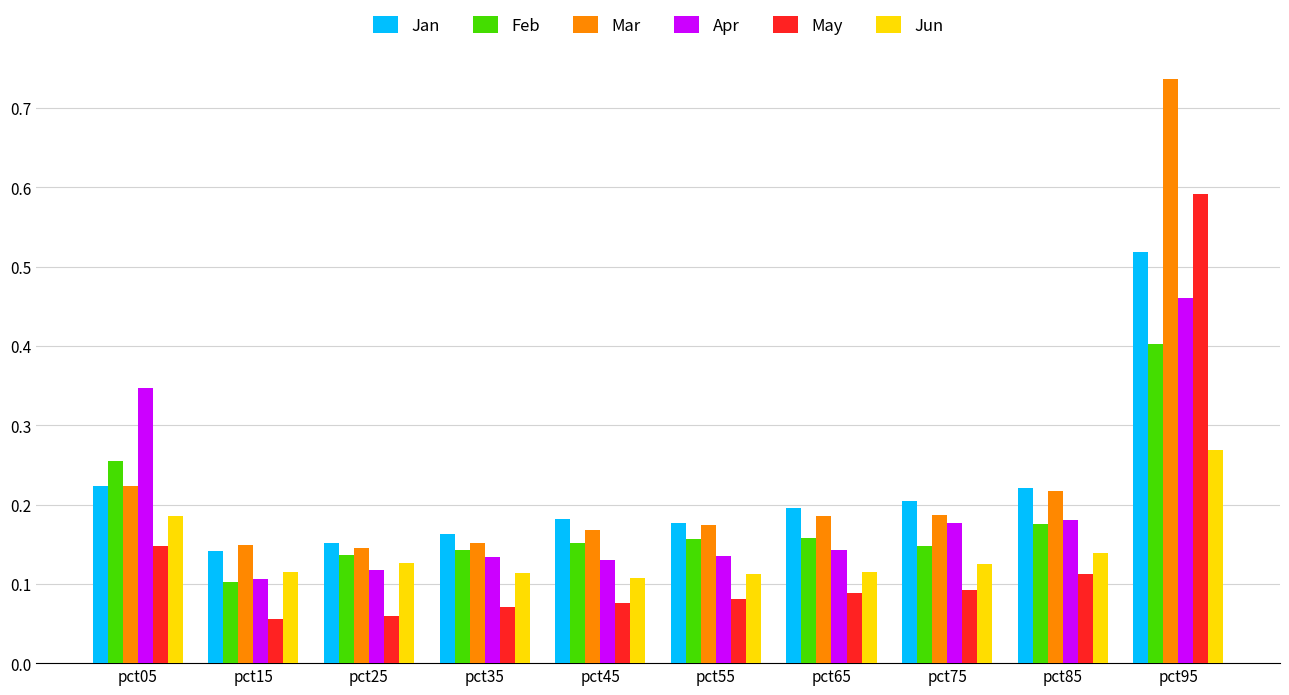

How many data points does each series have?

10